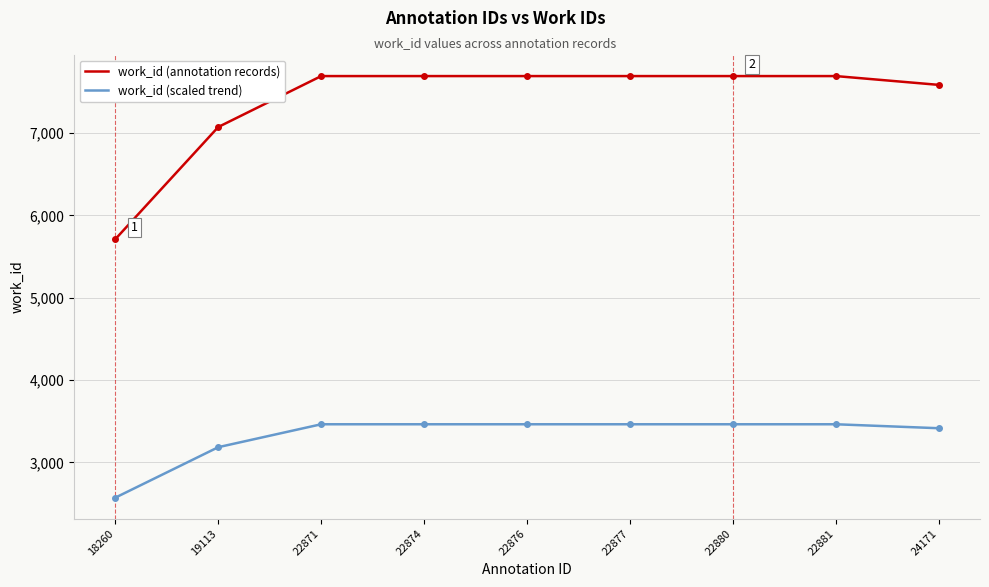

List the series in order of their peak value, highest first.

work_id (annotation records), work_id (scaled trend)